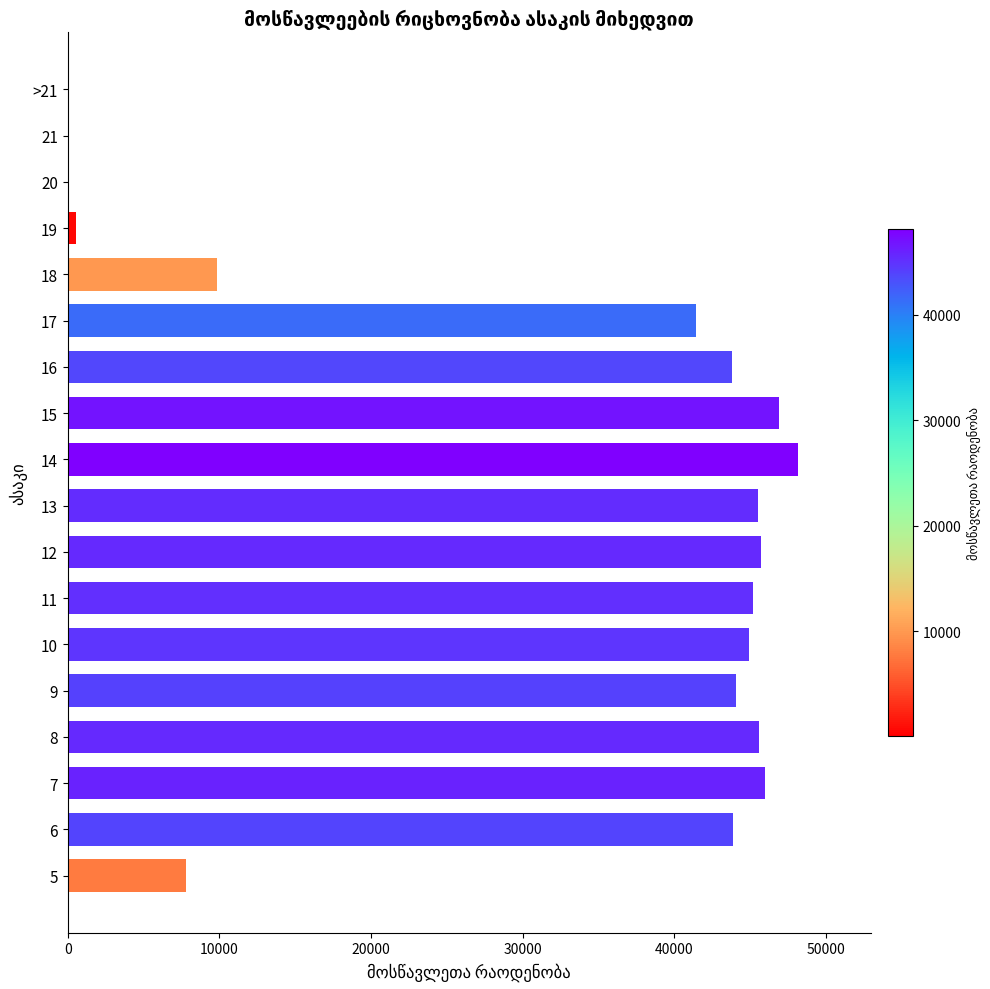

What is the maximum value shown in the chart?

48125